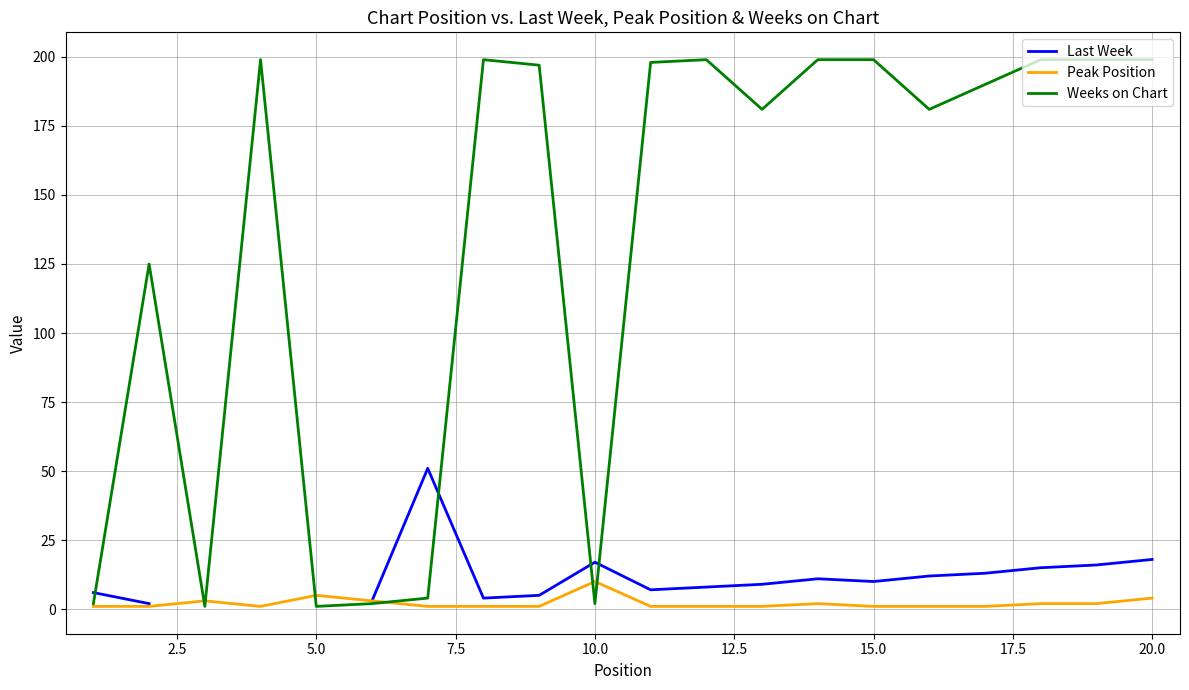

In Peak Position, how many points are lower than both neighbors (excluding endpoints)?

1